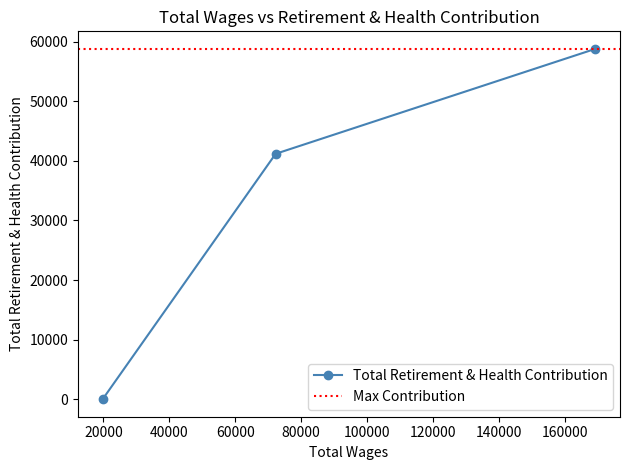

What is the highest value of the Total Retirement & Health Contribution series?

58783